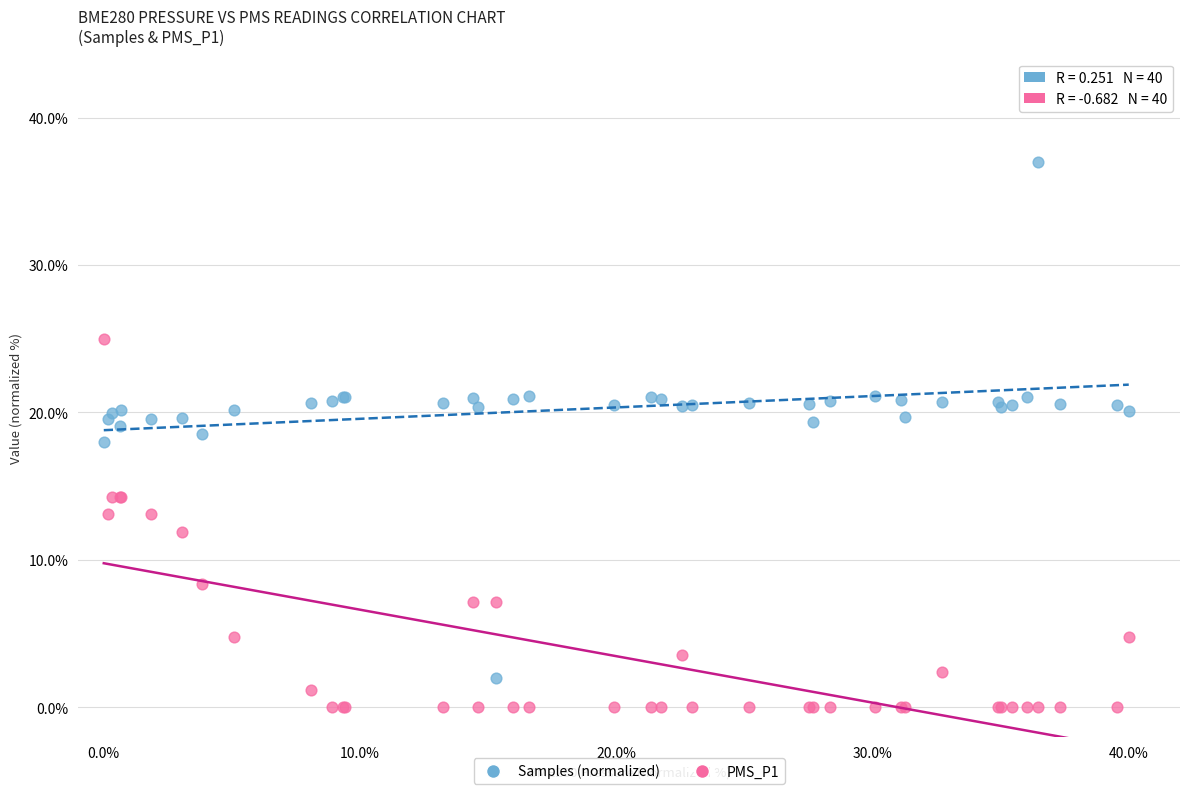

What are all the series names shown in the legend?

Samples (normalized), PMS_P1